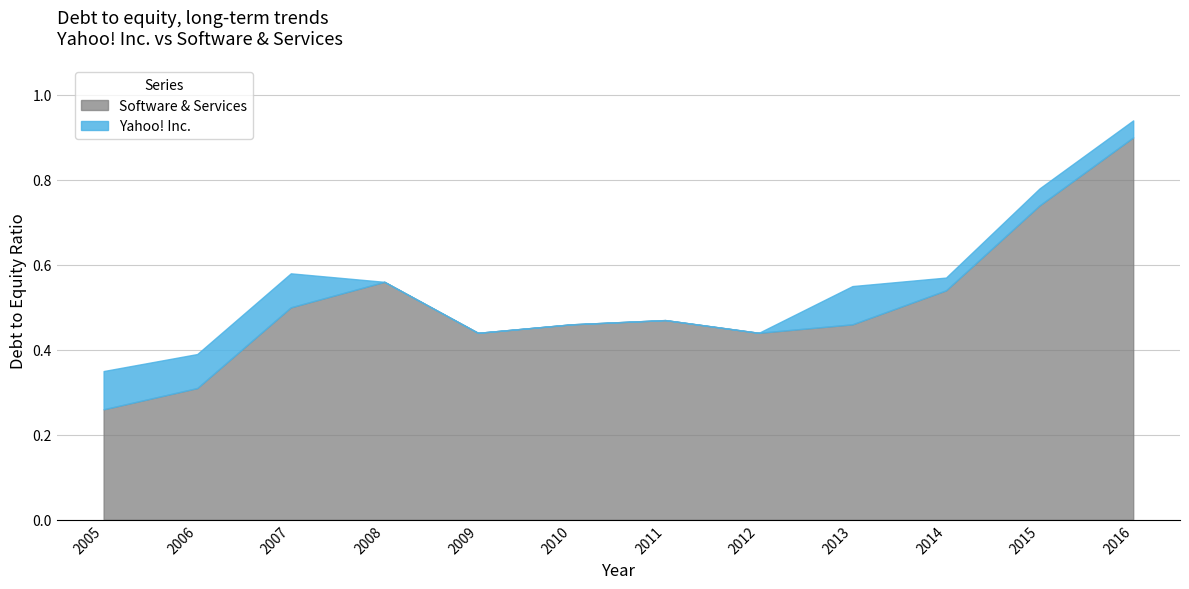

True or false: Yahoo! Inc. and Software & Services intersect in this chart.

False